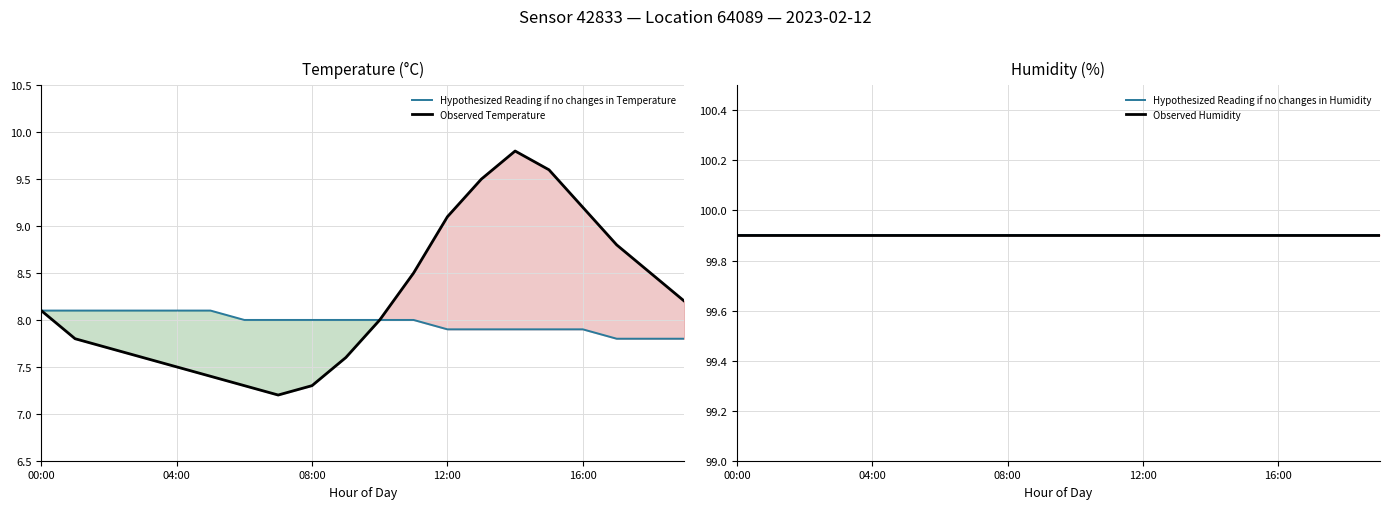

What is the greatest value displayed?

99.9